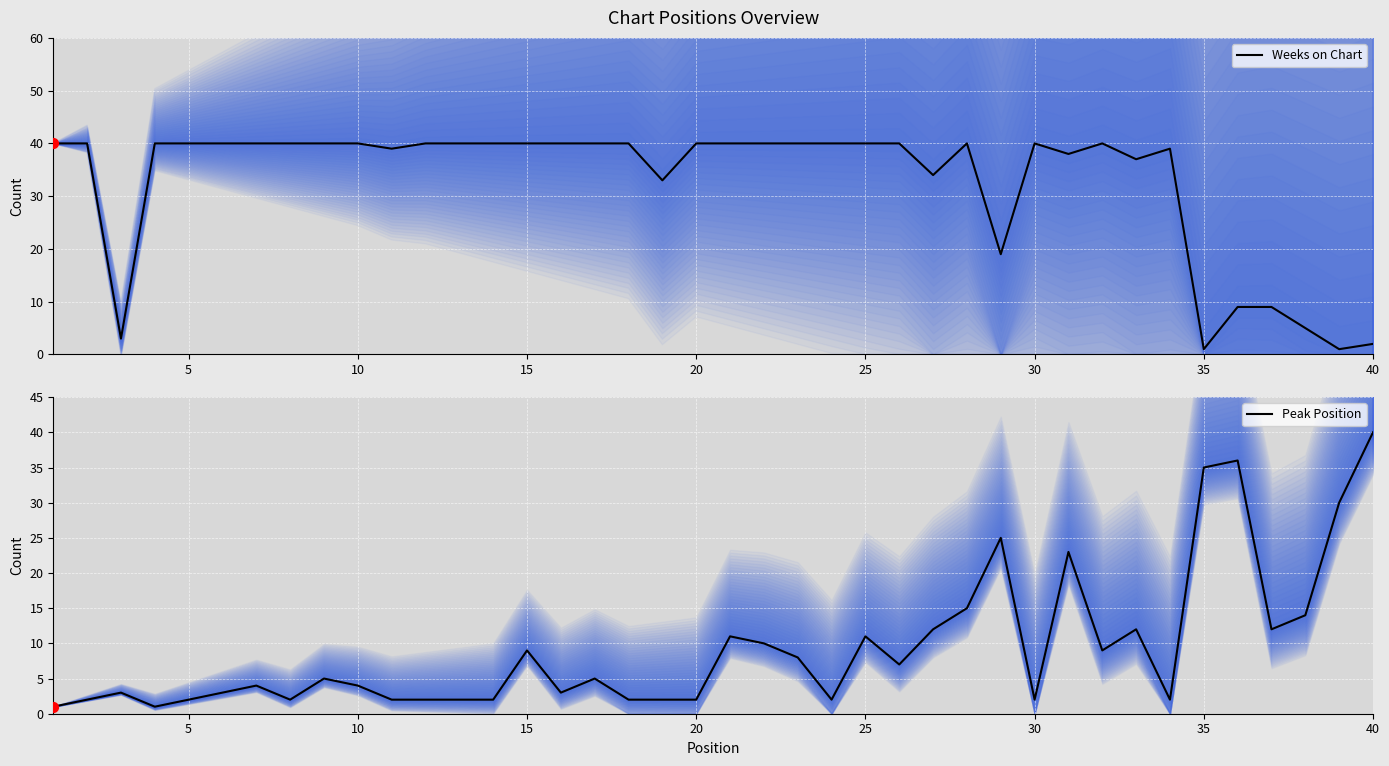

What are all the series names shown in the legend?

Weeks on Chart, Peak Position